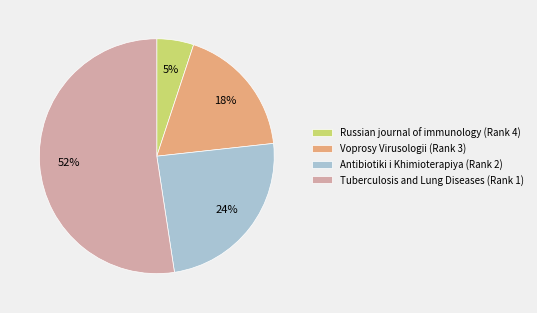

How many segments does this pie chart have?

4